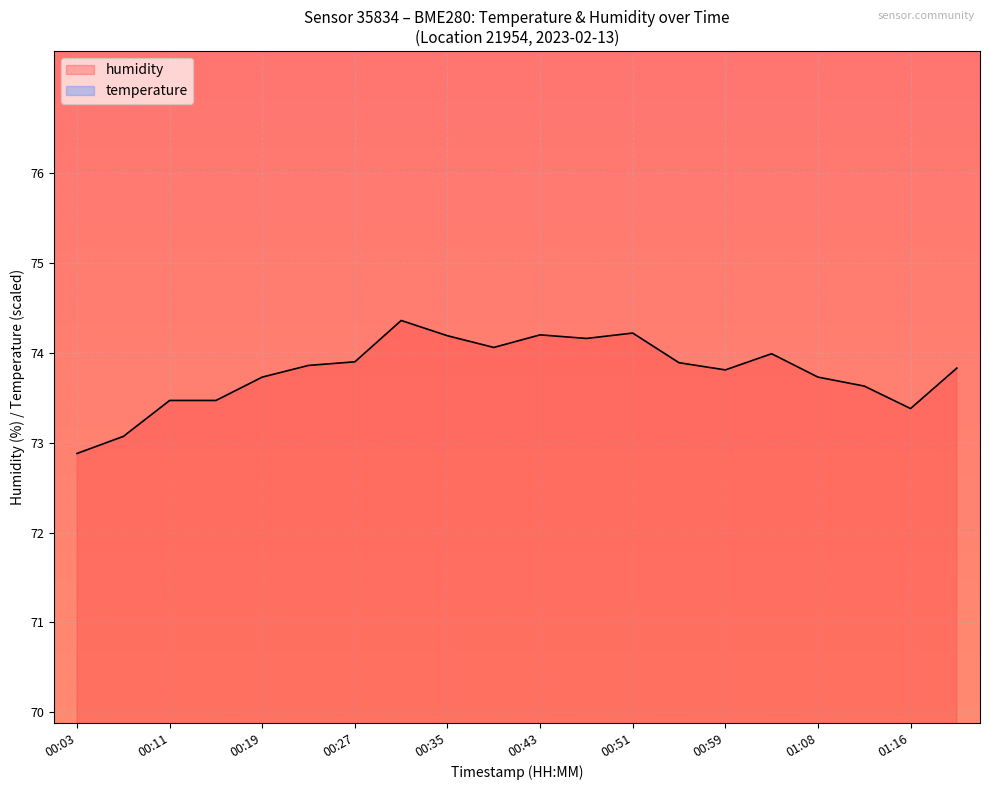

Where is humidity nearest to the value 73?

00:07